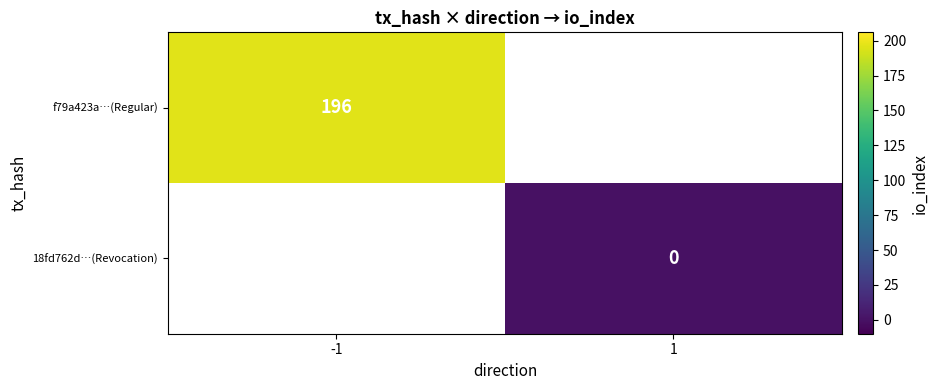

How many distinct data groups are displayed?

2